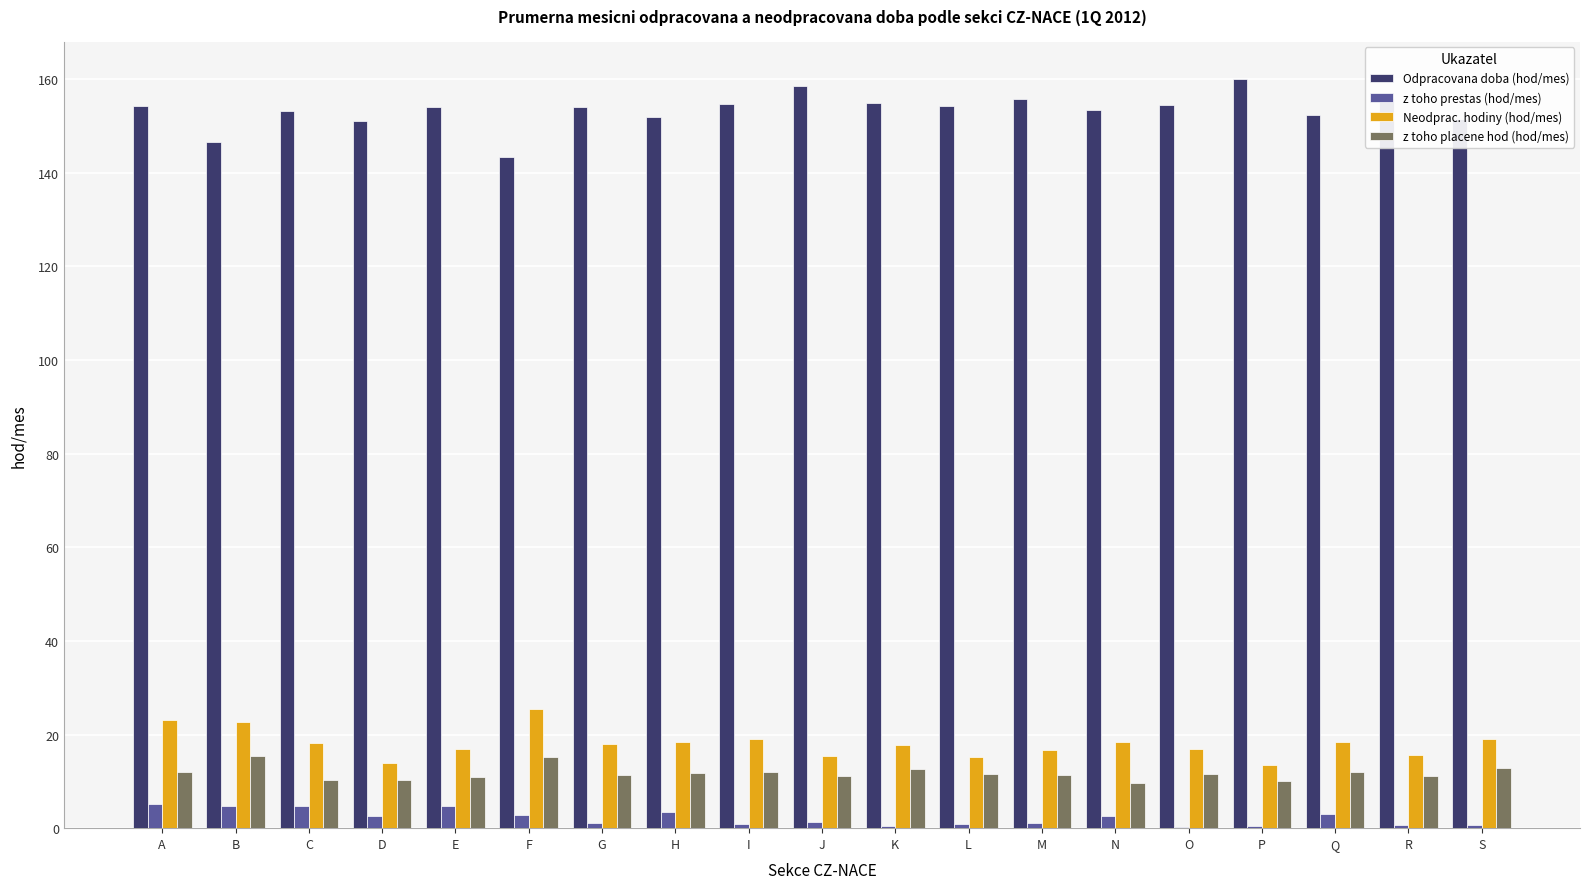

What is the maximum value shown in the chart?

160.1